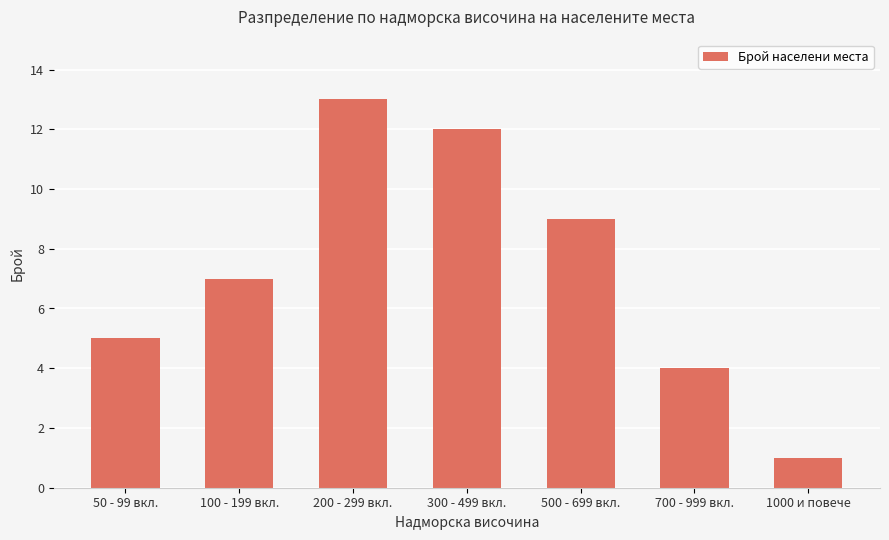

How many bars are there in total?

7